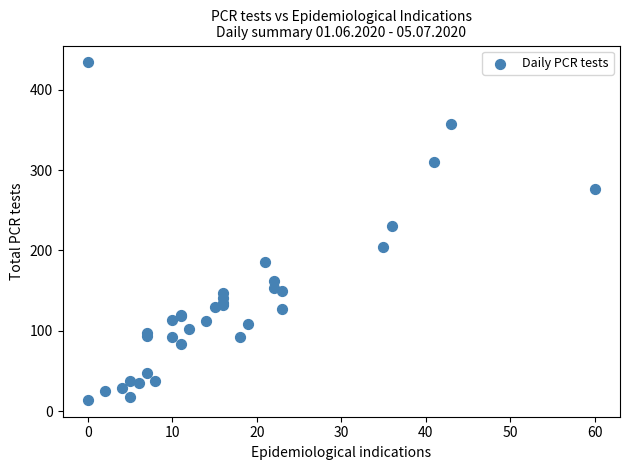

What Y value in the scatter plot is closest to 224?

230